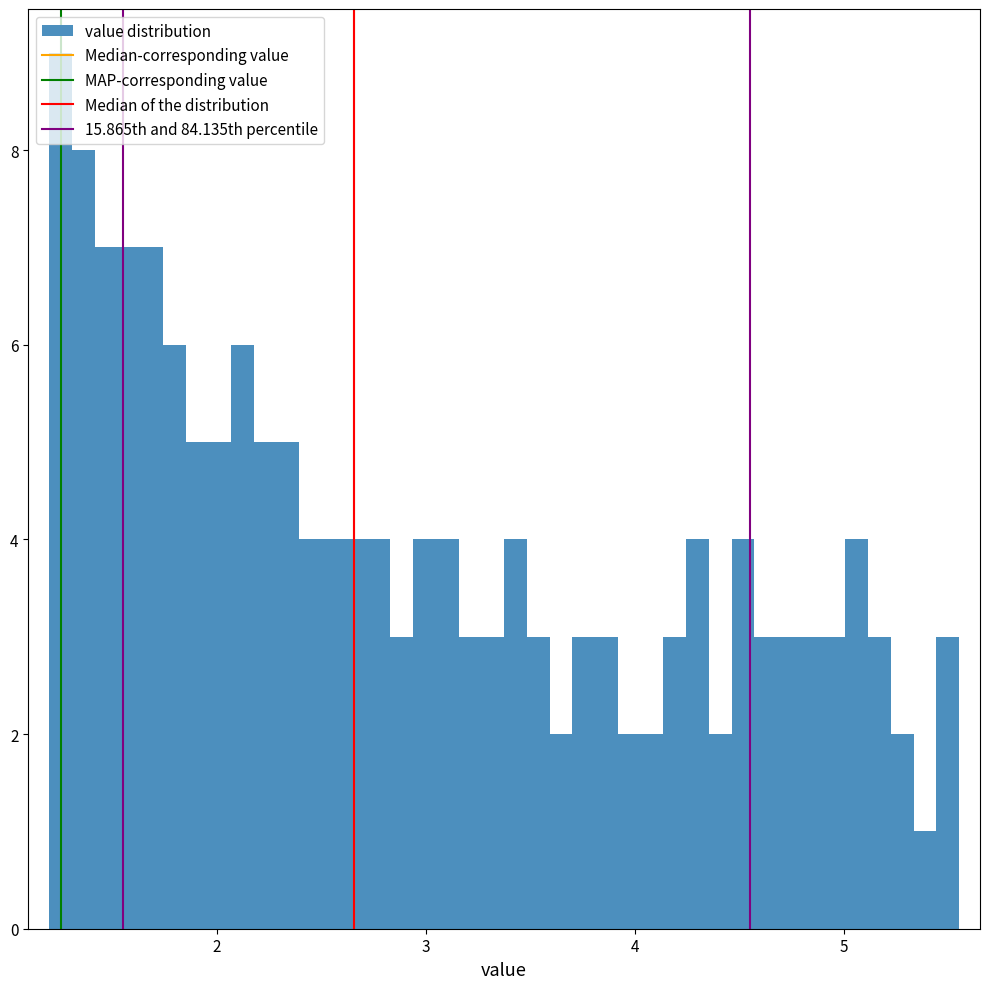

Around what value on the x-axis is the tallest bar? Give the approximate position of its centre, as read against the axis.

1.3